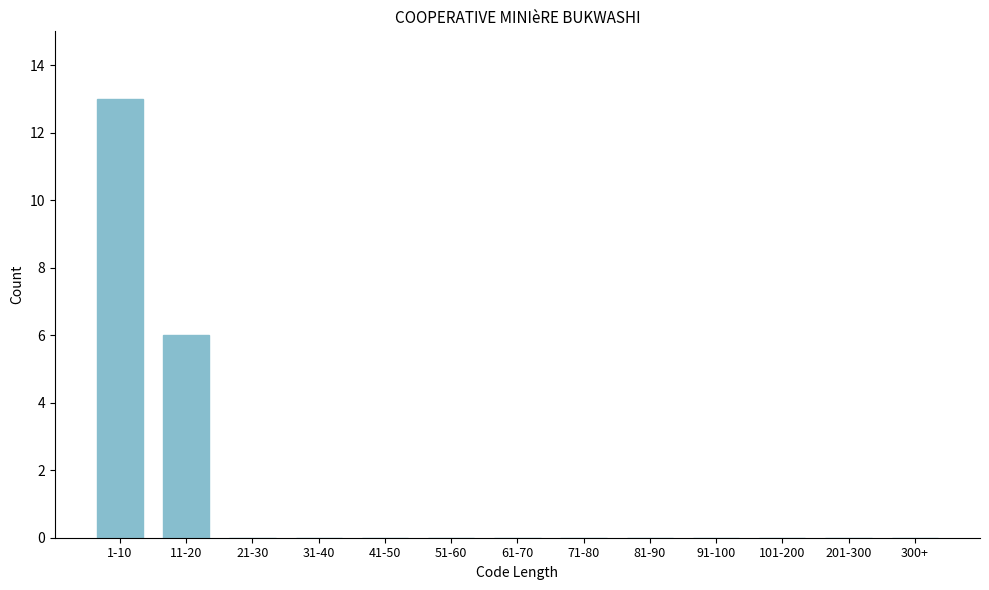

Reading left to right, extract all data points from this chart.

1-10=13	11-20=6	21-30=0	31-40=0	41-50=0	51-60=0	61-70=0	71-80=0	81-90=0	91-100=0	101-200=0	201-300=0	300+=0